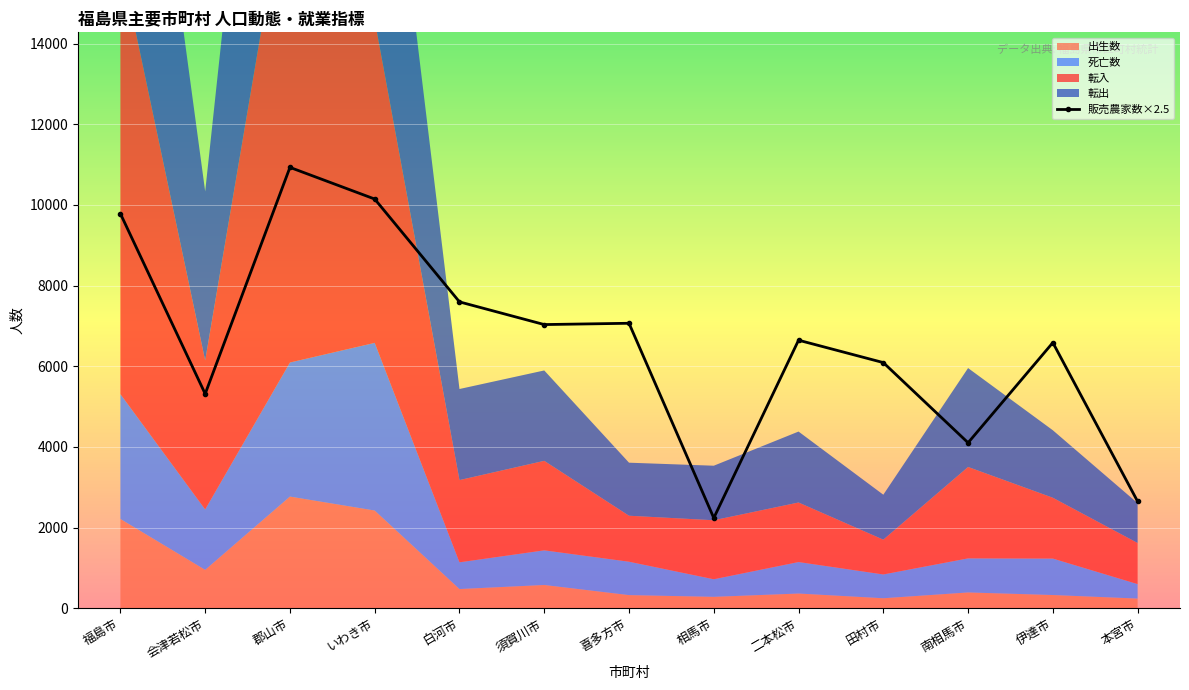

The value at 本宮市 is 4077.0. True or false?

False